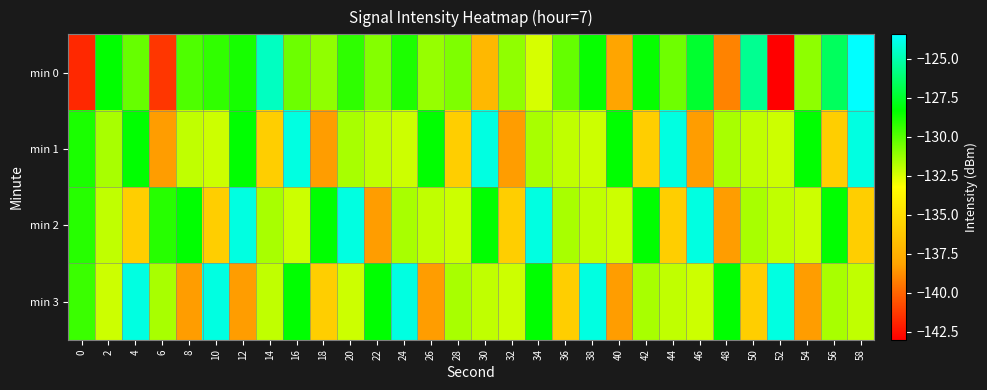

Which series changed the most between 46 and 56?

min 2